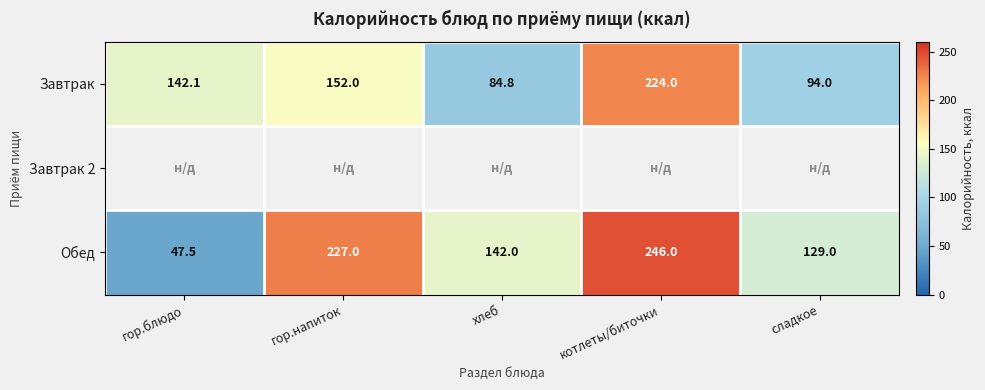

True or false: Обед has a value of 246.0 at котлеты/биточки.

True